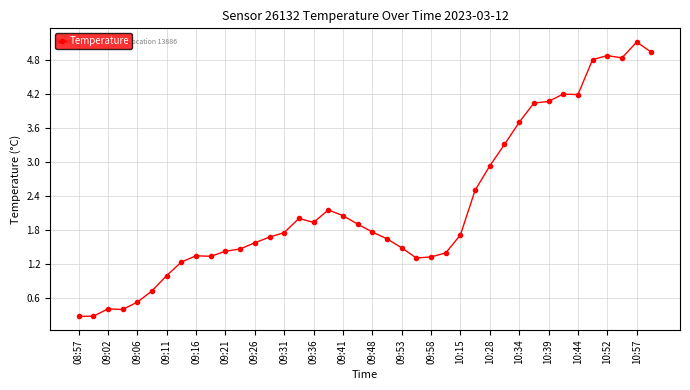

Is this an area chart (filled region under the line)?

No